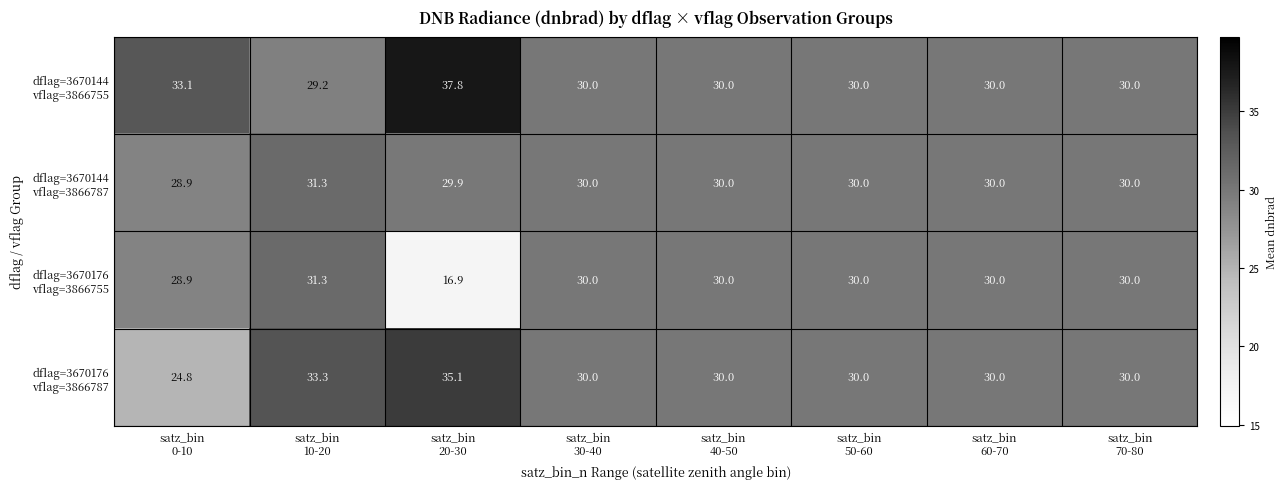

What is the minimum value shown in the chart?

16.9